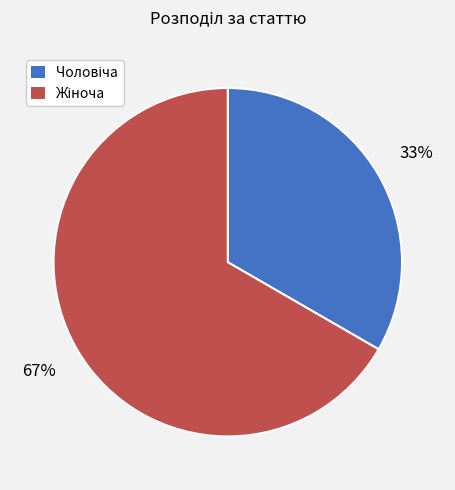

Does any single category account for the majority?

Yes